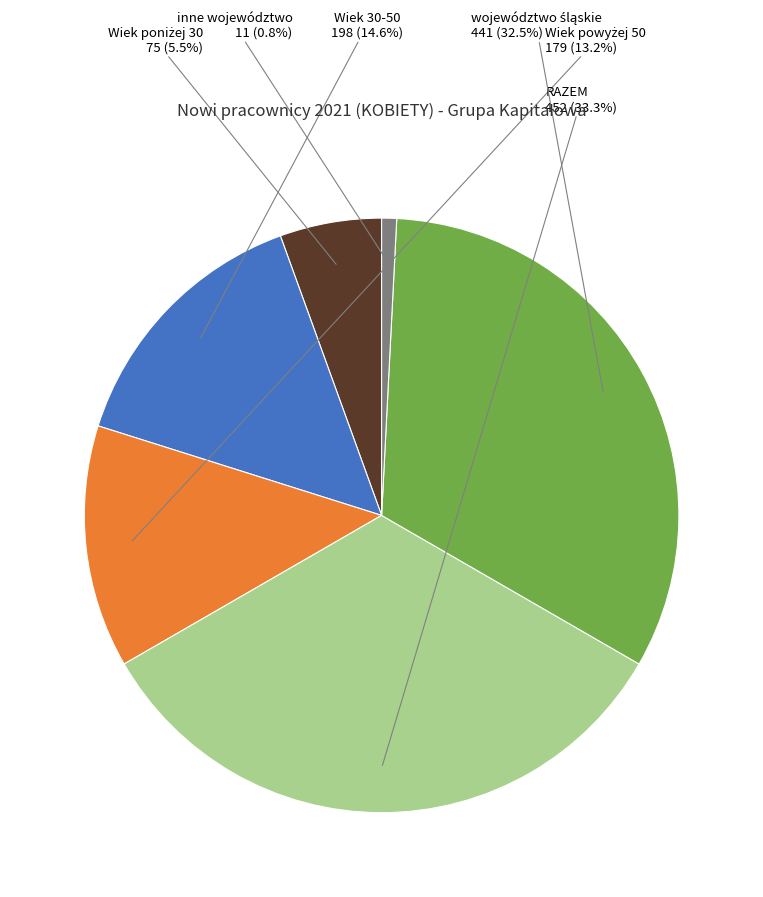

Which slice is the largest?

RAZEM